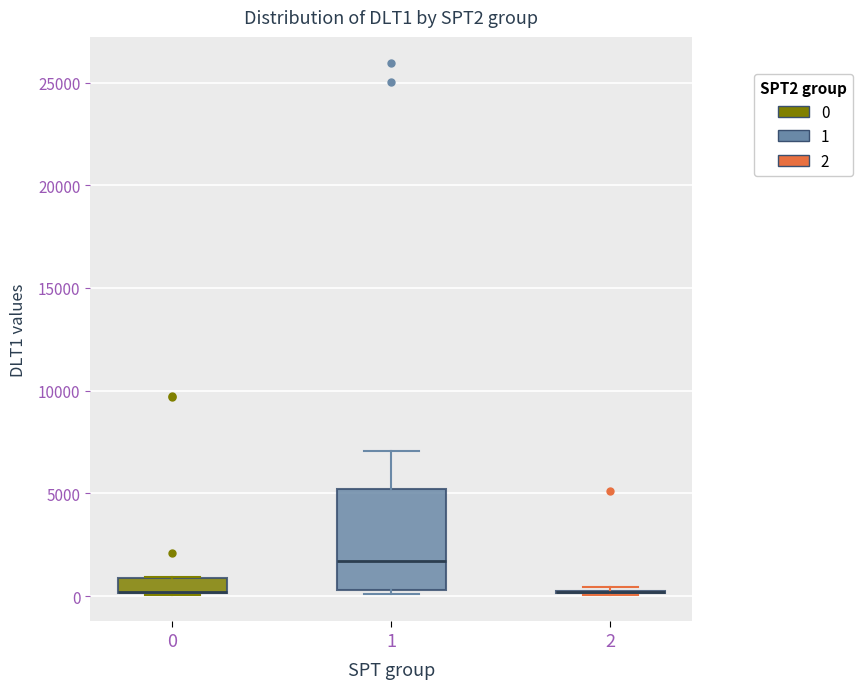

Where is the lower edge of the box at x = 1 on the y-axis? The values are not printed on the chart, so give them approximately, as read against the axis.

500